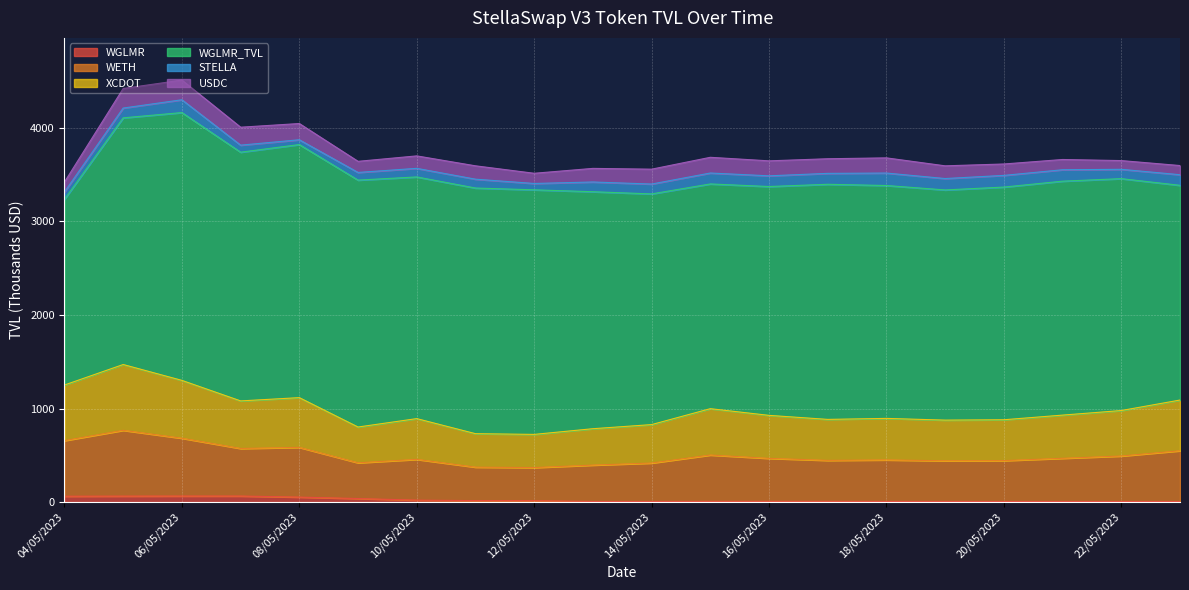

What is the label of the 19th point from the right?

05/05/2023